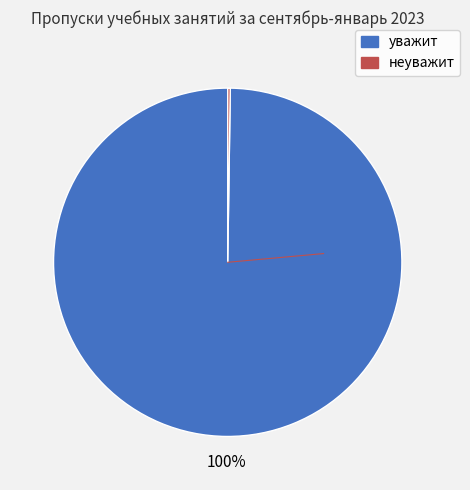

Which slice is the largest?

уважит